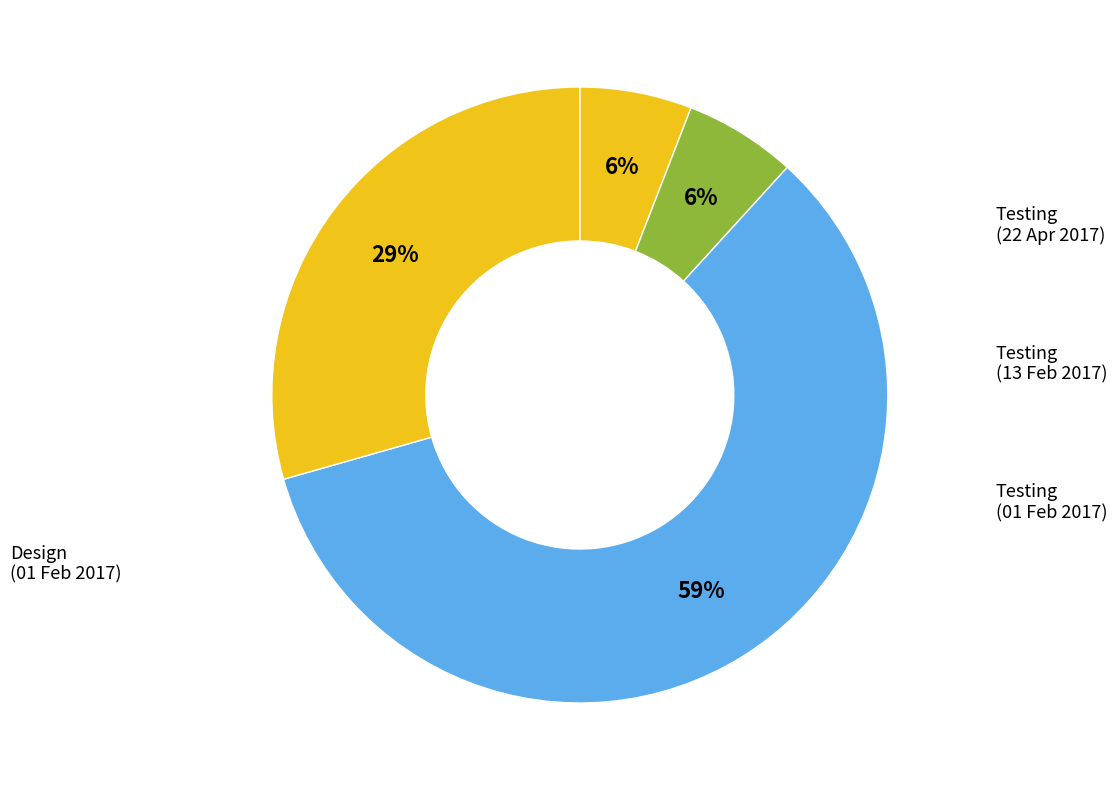

What percentage is the Testing (13 Feb 2017) slice, to the nearest percent?

6%